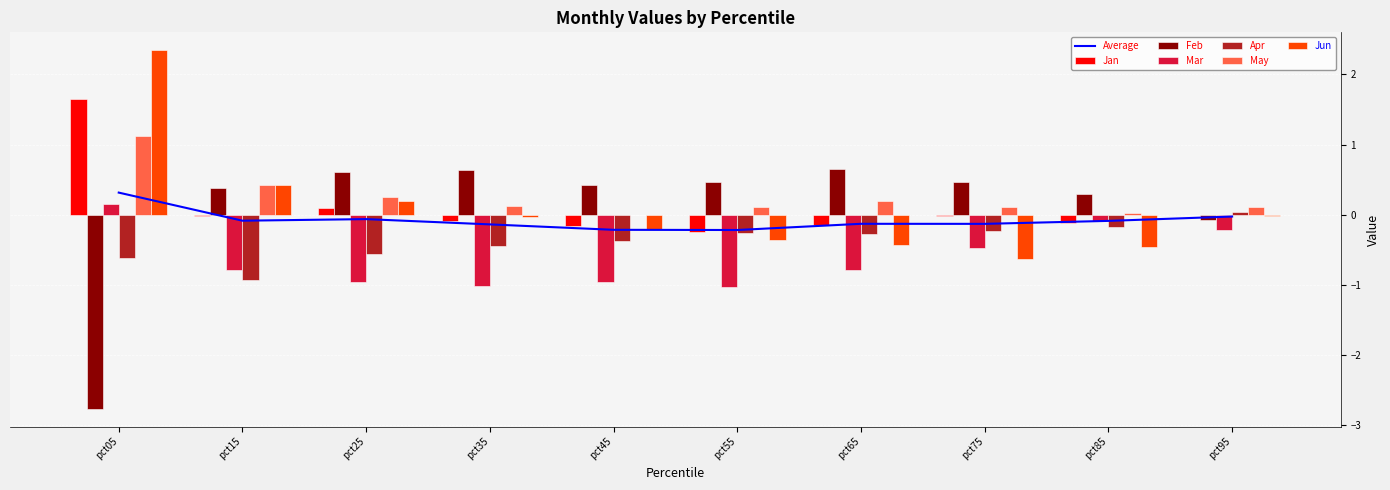

Count the number of categories in the chart.

10